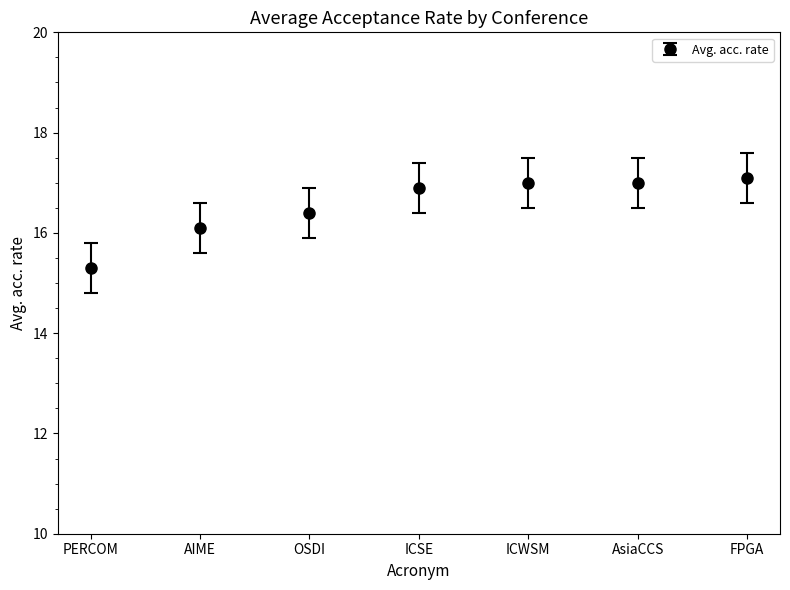

How many lines are shown in the chart?

1